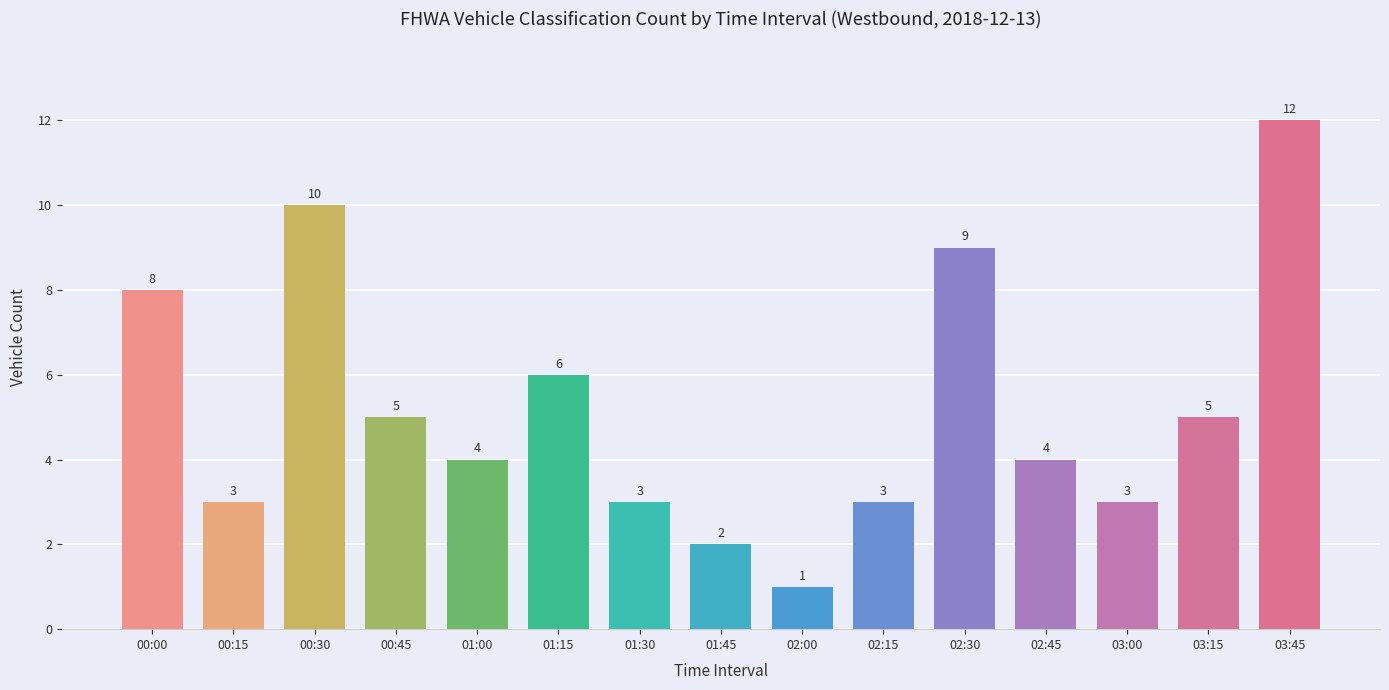

Between 01:45 and 03:15, which is larger?

03:15